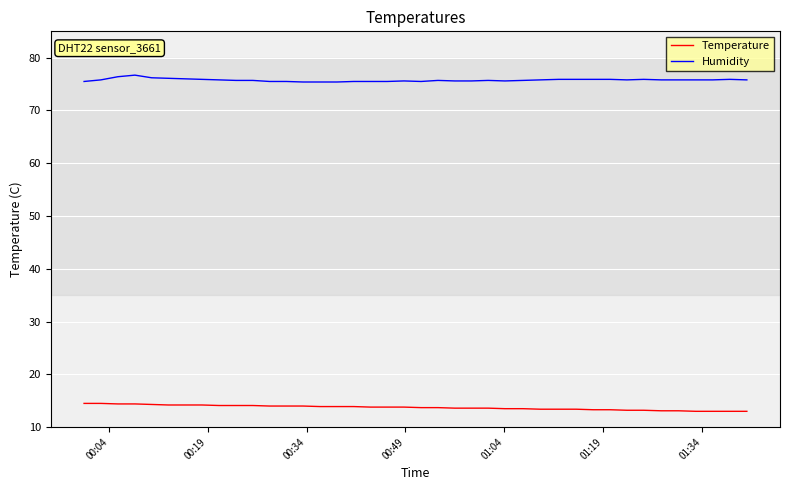

What is the difference between the maximum and minimum values in the Temperature series?

1.5